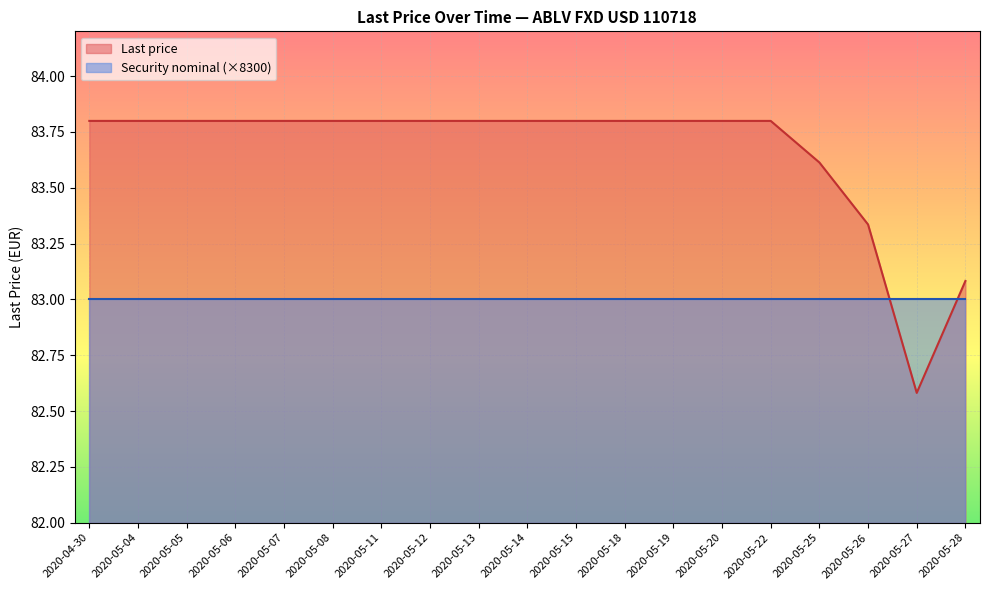

Which has a higher value, 2020-05-04 or 2020-05-25?

2020-05-04